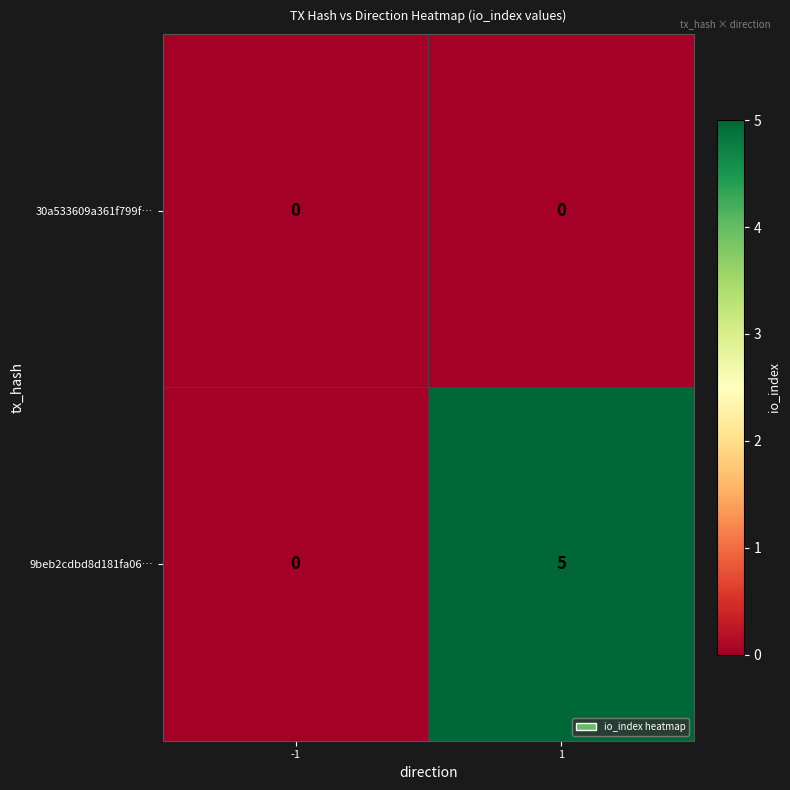

What value does the 9beb2cdbd8d181fa06… series have at 1?

5